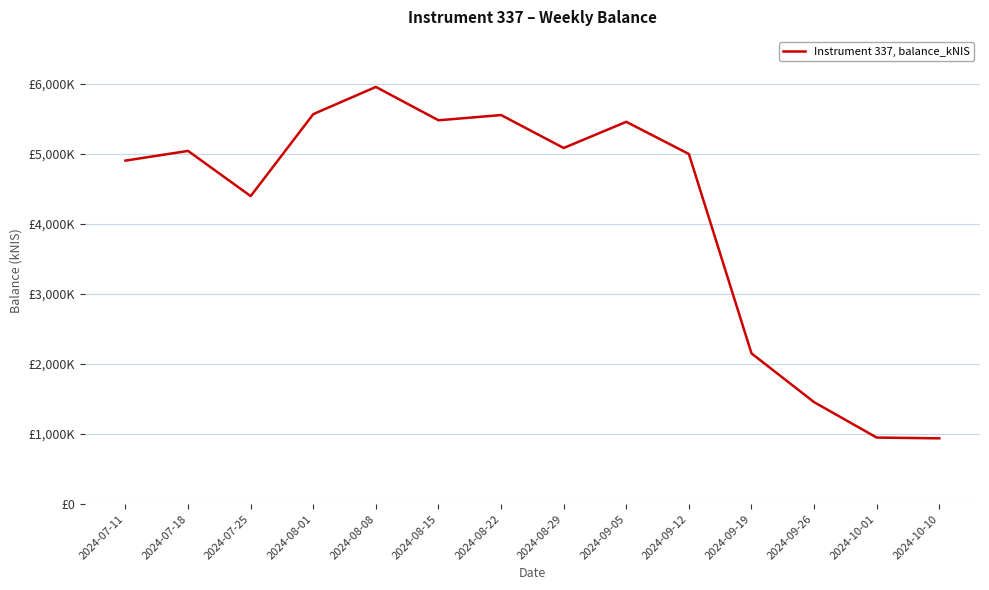

True or false: there are more than 1 points higher than both neighbors.

True